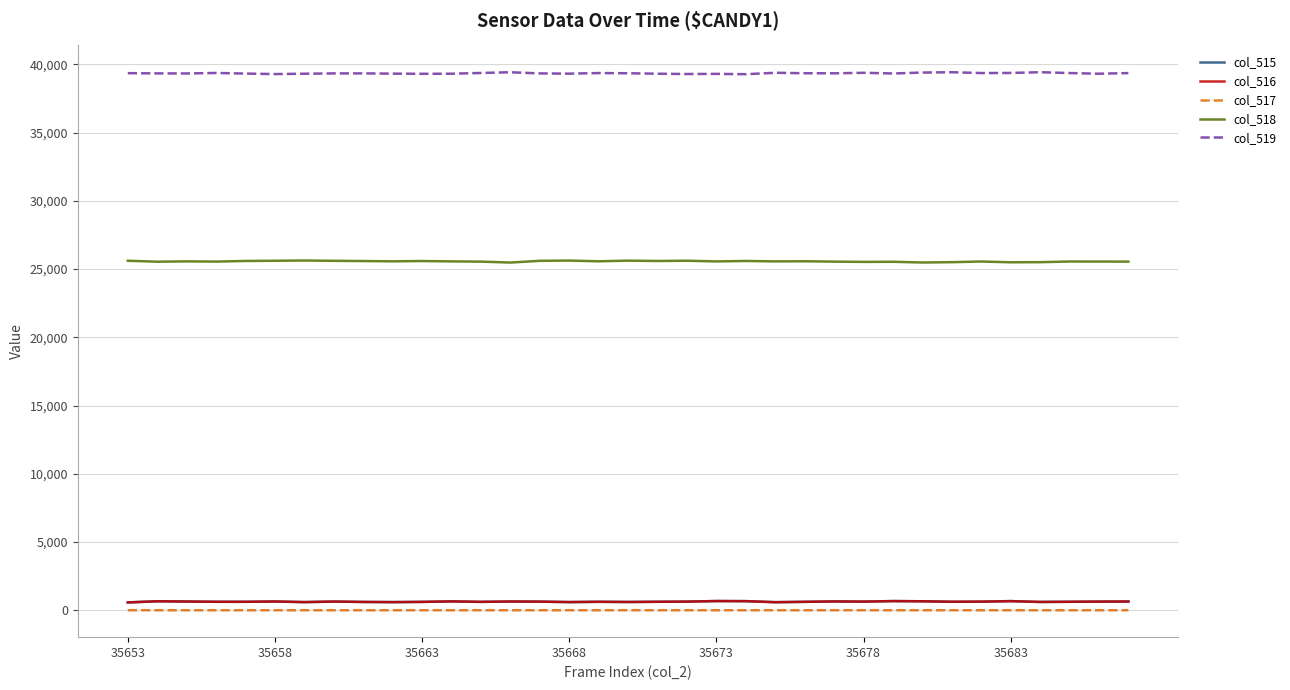

Which series has the largest total across all categories?

col_519